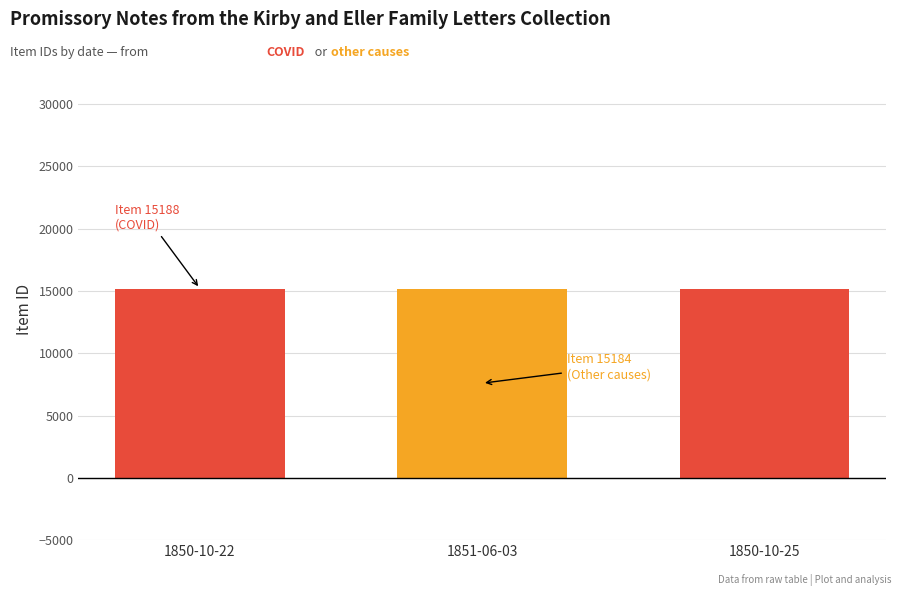

Count the number of data series in this chart.

2